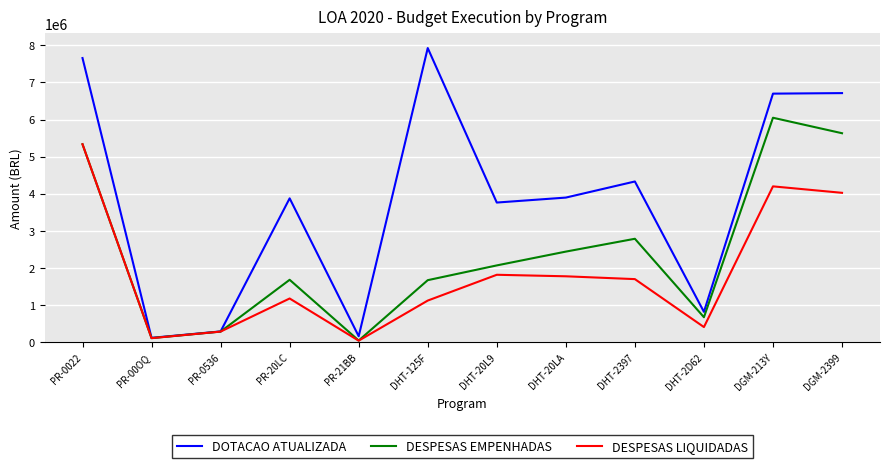

At which category does the chart reach its peak across all series?

DHT-125F